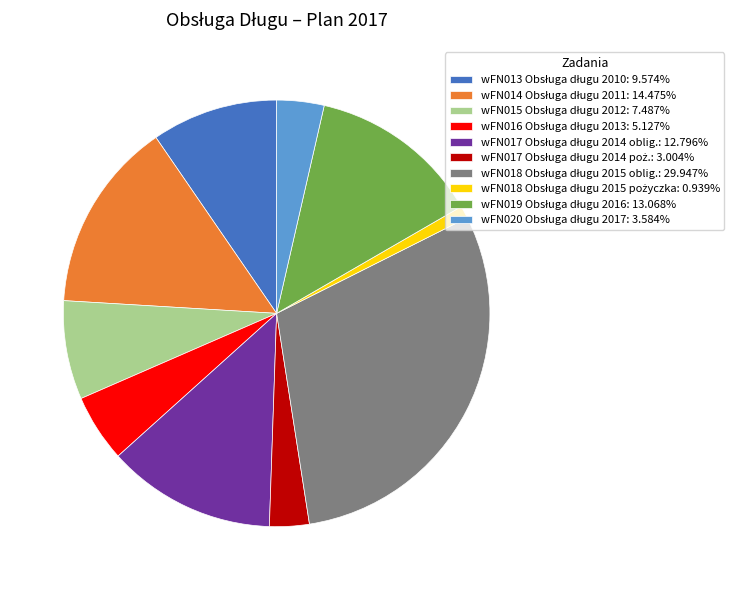

Does any single category account for the majority?

No